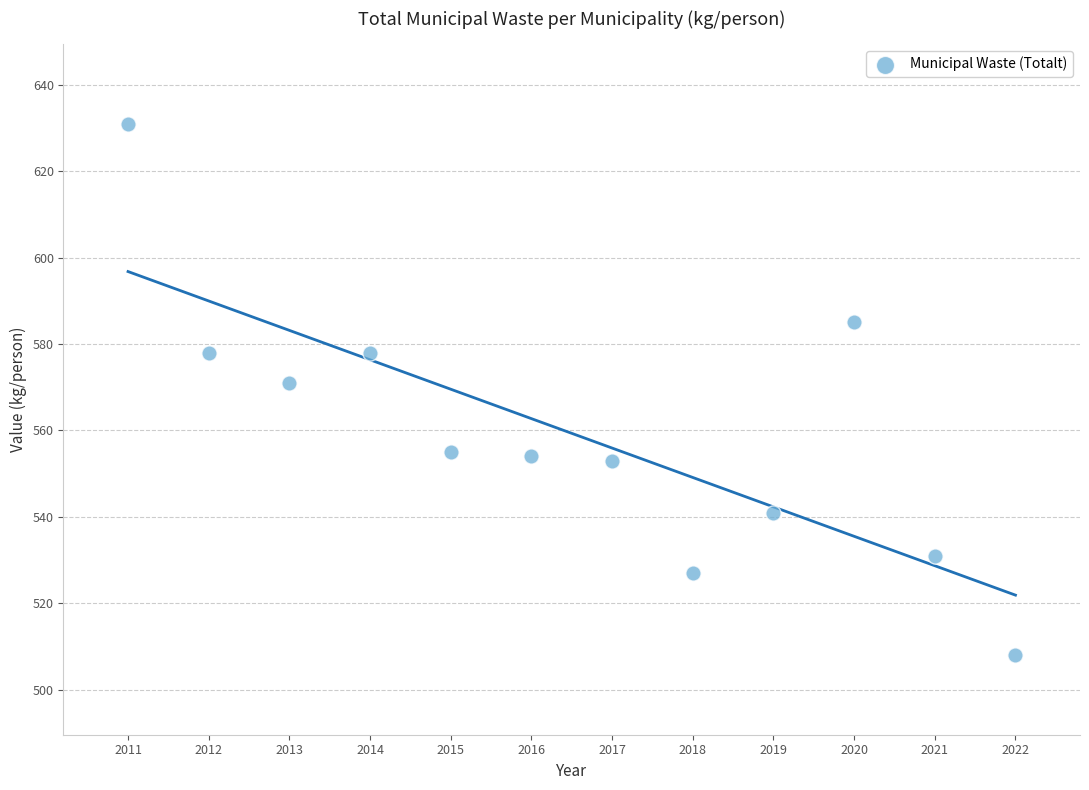

What is the range of X values (max minus min)?

11